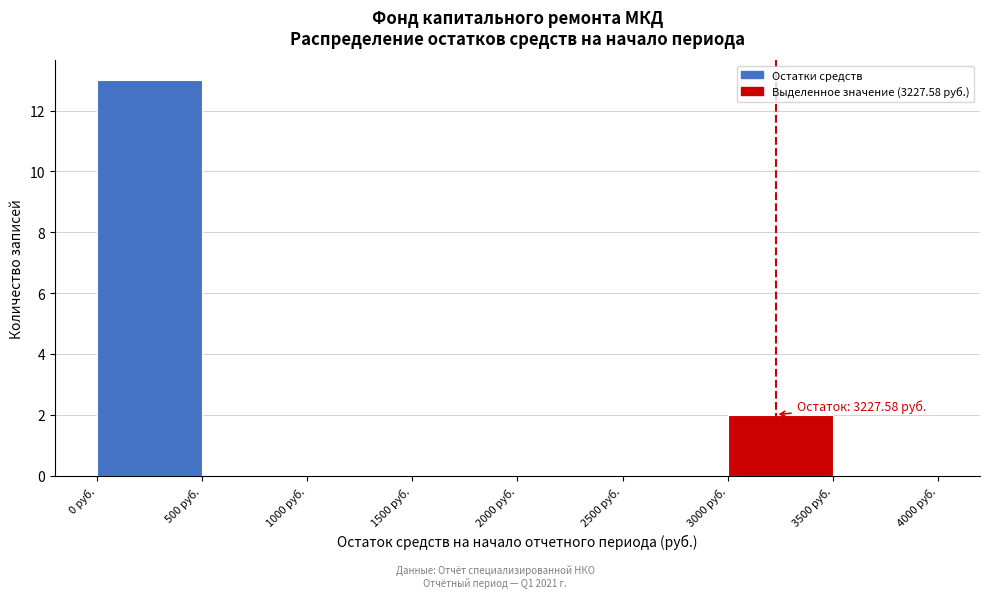

Over which range of the x-axis is the bar tallest?

0 to 500